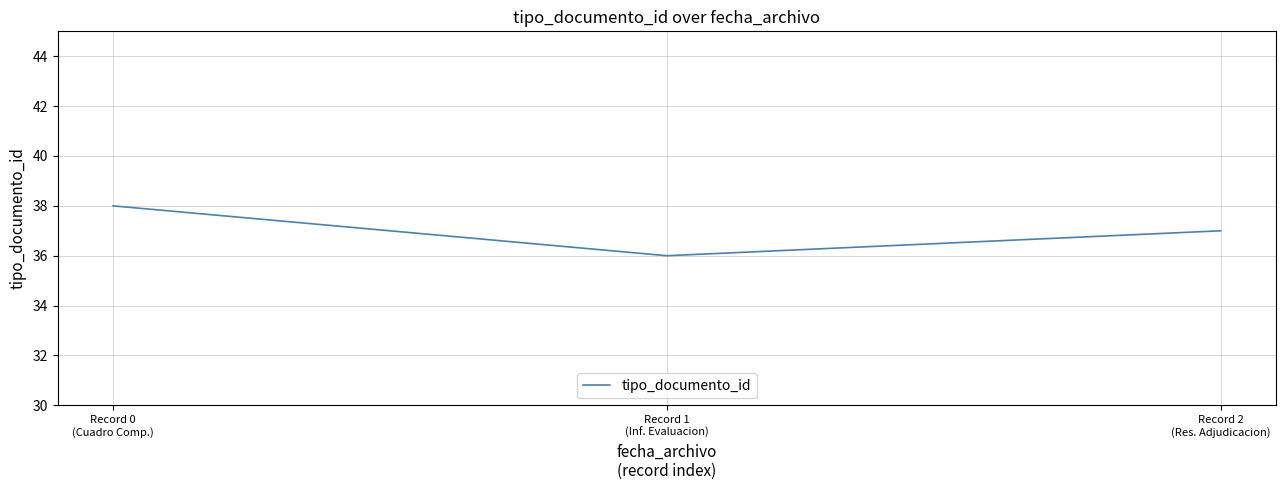

Reading left to right, extract all data points from this chart.

38	36	37